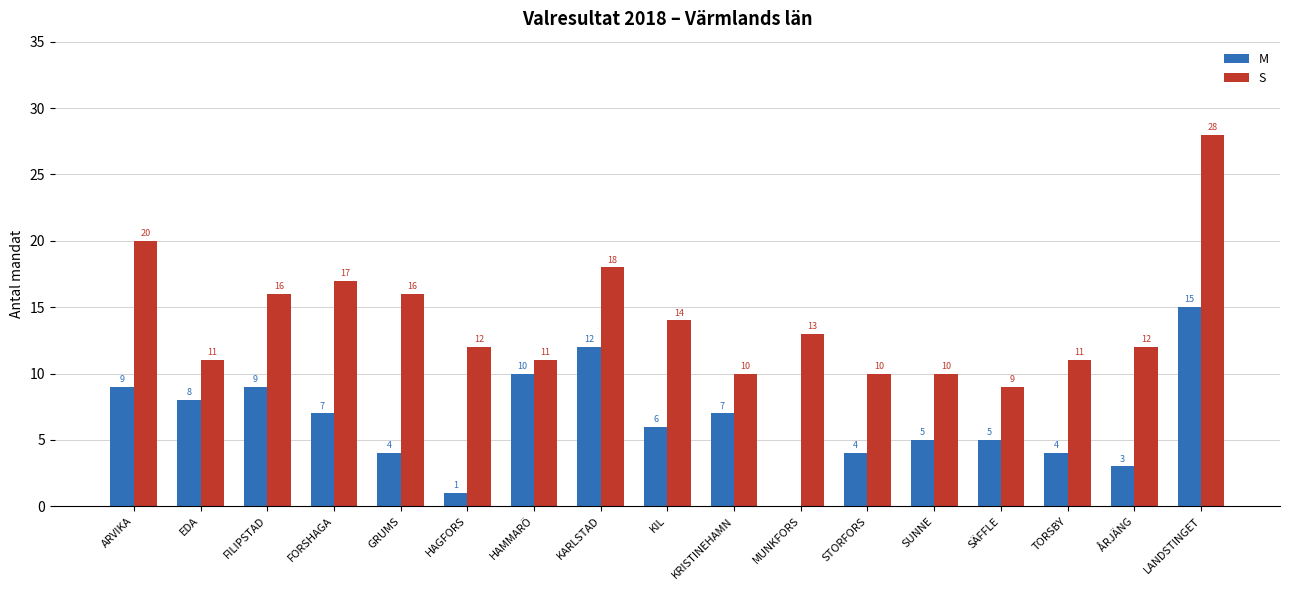

What is the highest value of the M series?

15